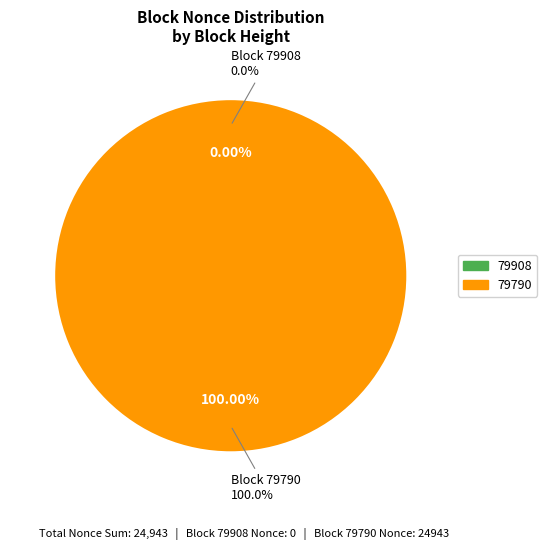

To the nearest percent, what percentage of the pie is 79790?

100%